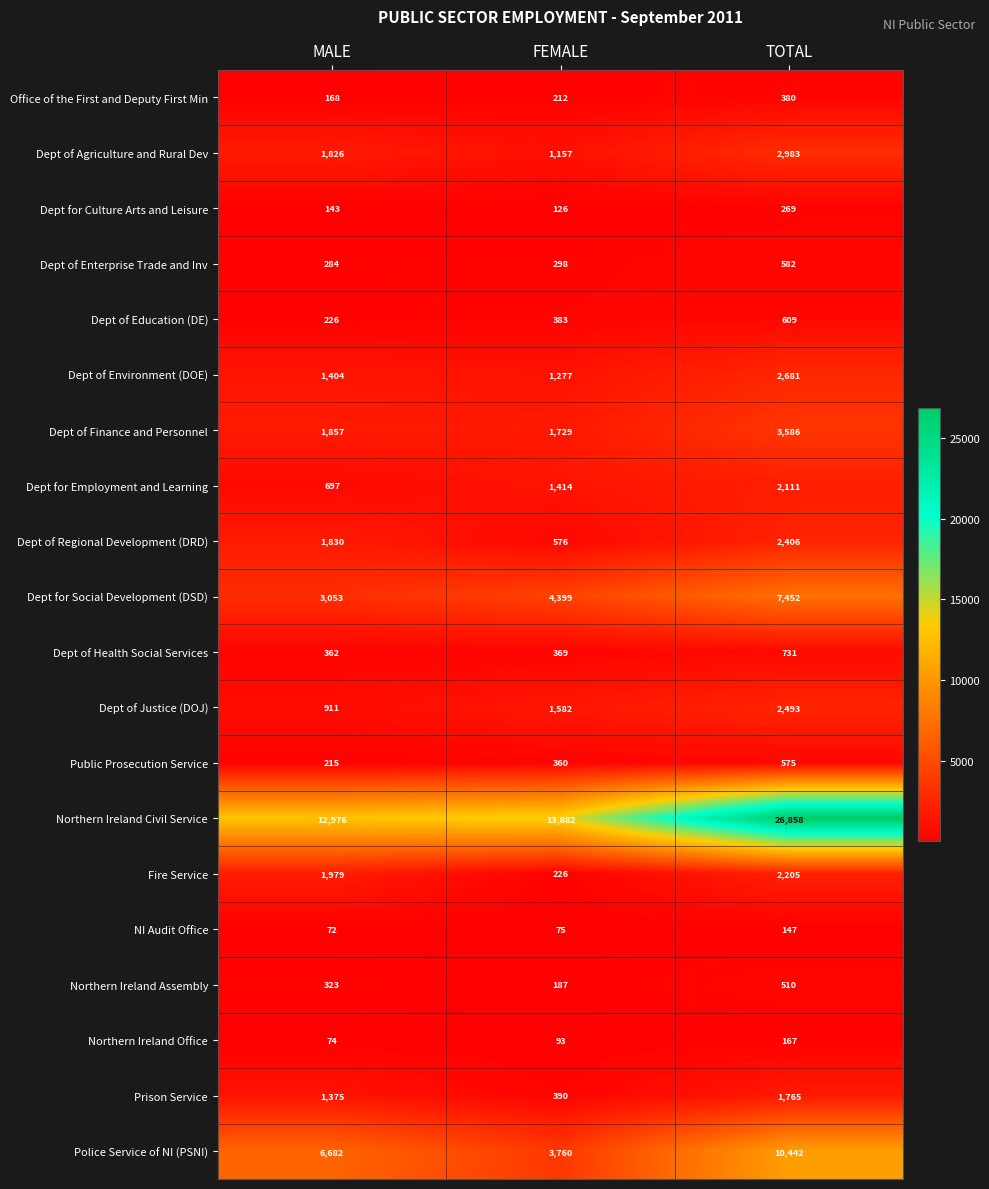

Which series changed the most between MALE and FEMALE?

Police Service of NI (PSNI)